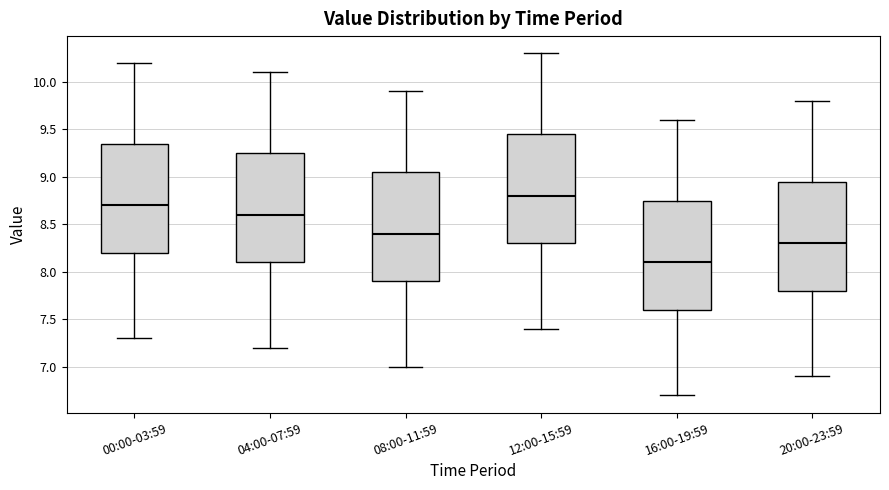

Where is the lower edge of the box for 12:00-15:59 on the y-axis? The values are not printed on the chart, so give them approximately, as read against the axis.

8.30